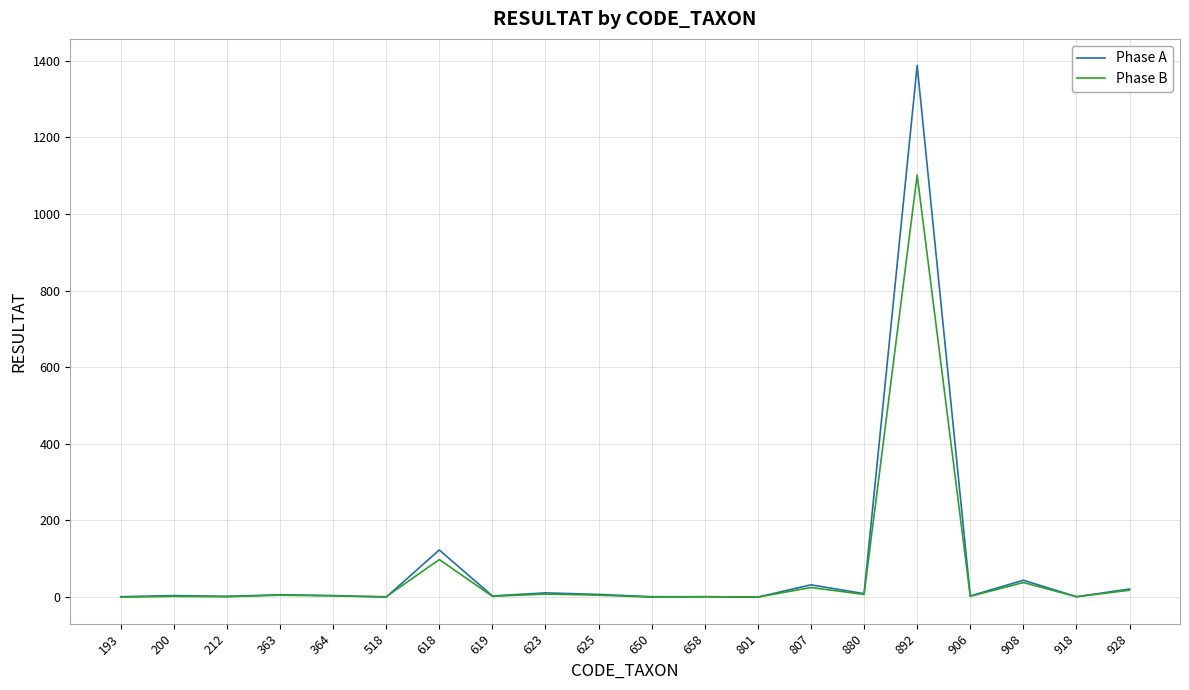

Is it true that Phase B equals 38 at 908?

True